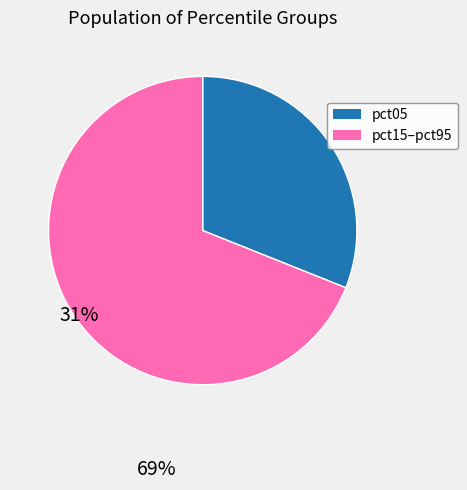

Is the sum of pct15–pct95 and pct05 greater than half?

Yes